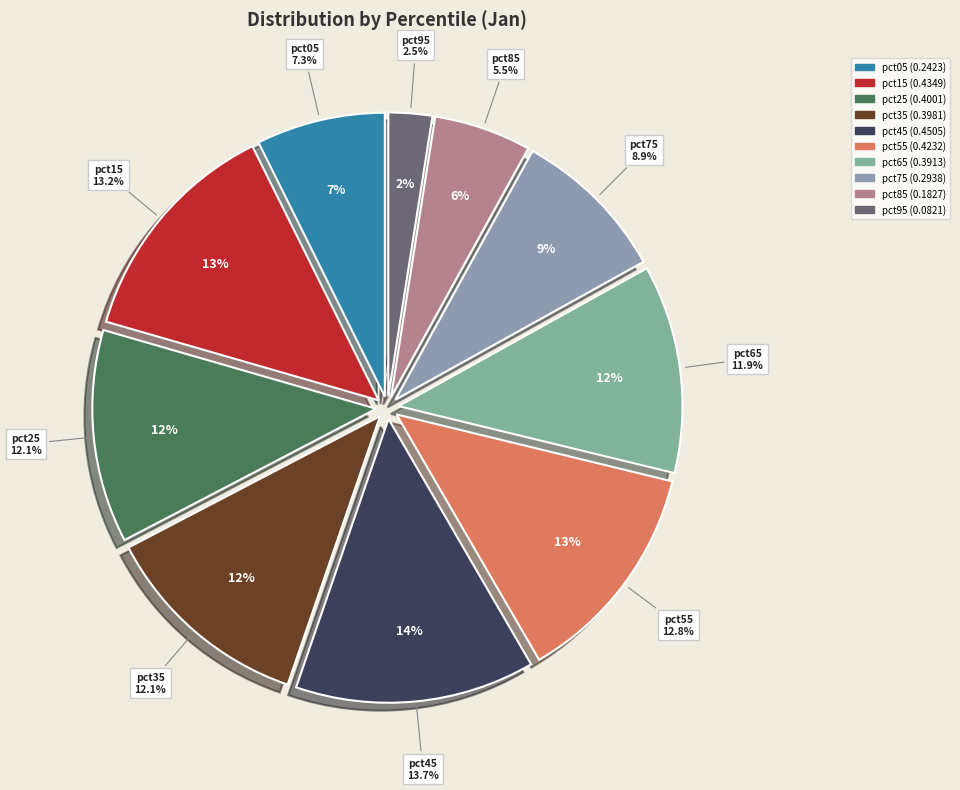

What is the change in value from pct35 to pct75?

-0.1